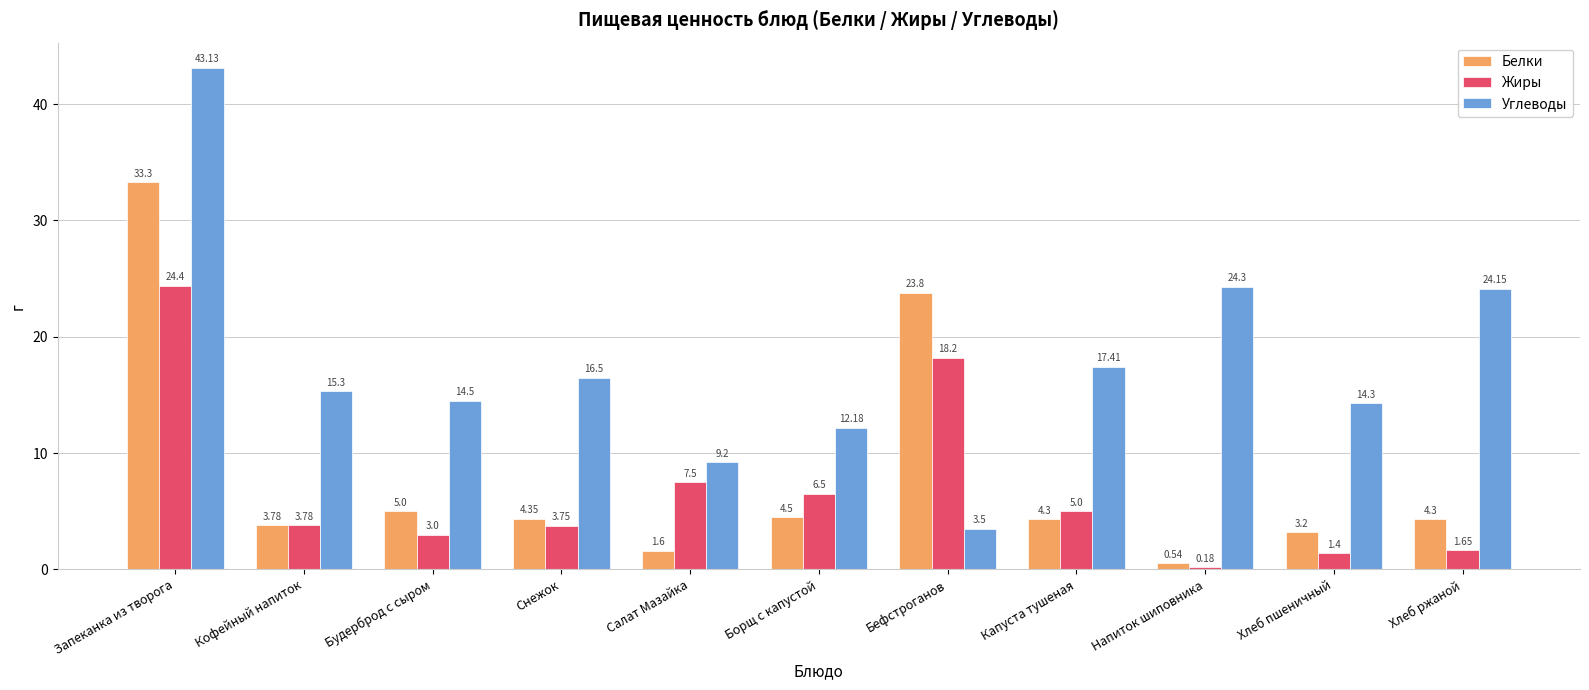

What is the difference between the second highest and minimum values in the Углеводы series?

20.8